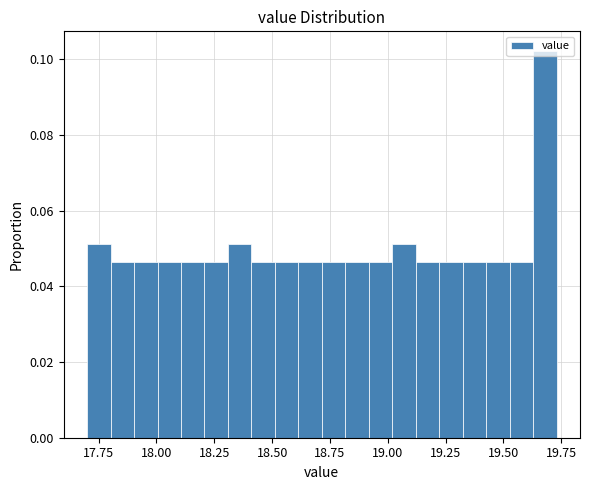

Read against the x-axis, roughly where is the centre of the tallest bar?

19.70